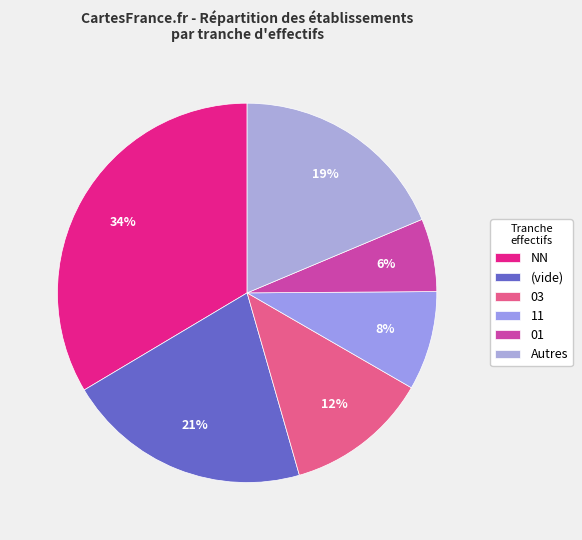

Rank the categories by value from lowest to highest.

01, 11, 03, Autres, (vide), NN